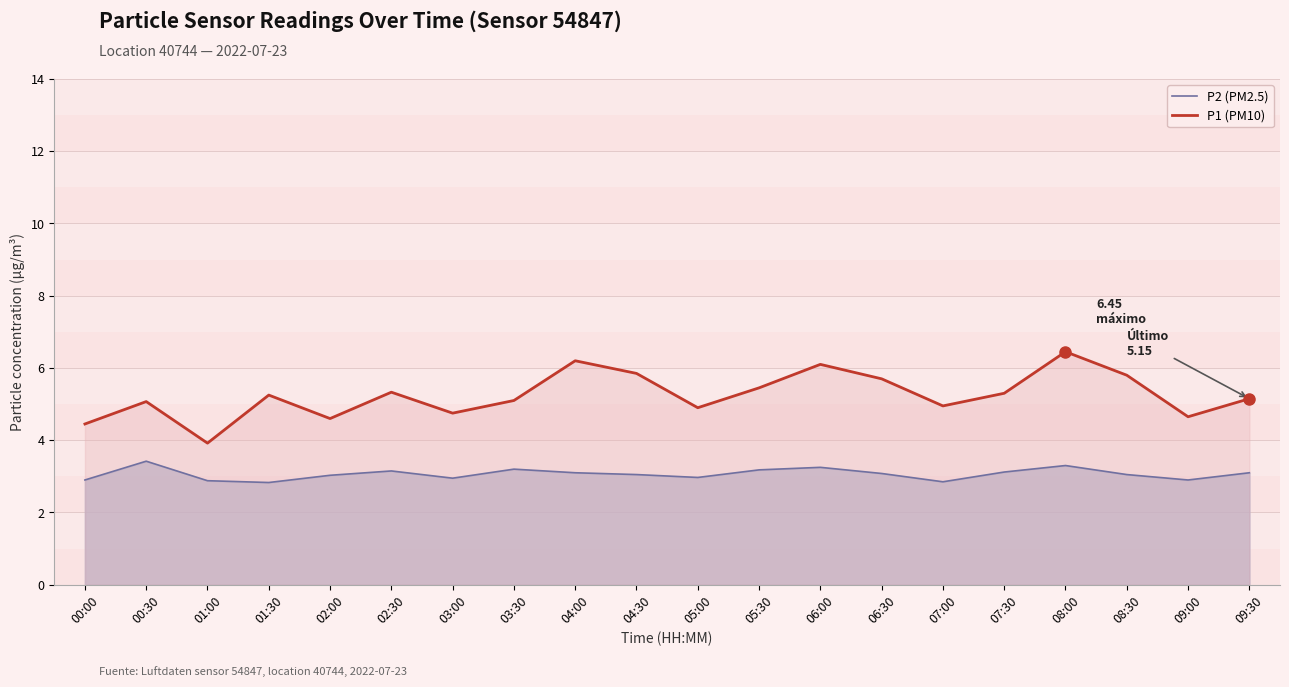

Which category has the highest value in the P1 (PM10) series?

08:00